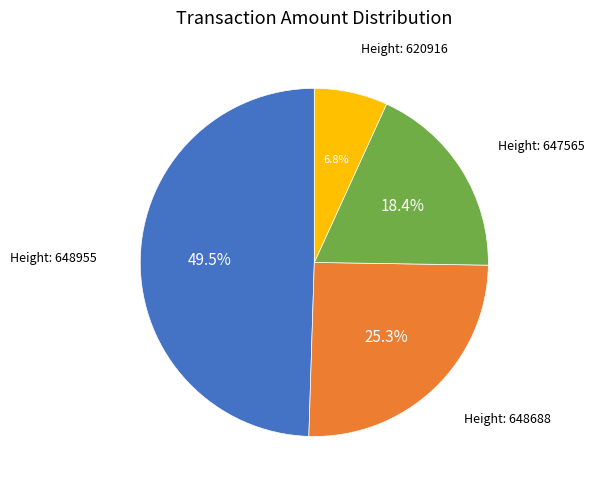

Is there any slice that represents more than half of the pie?

No